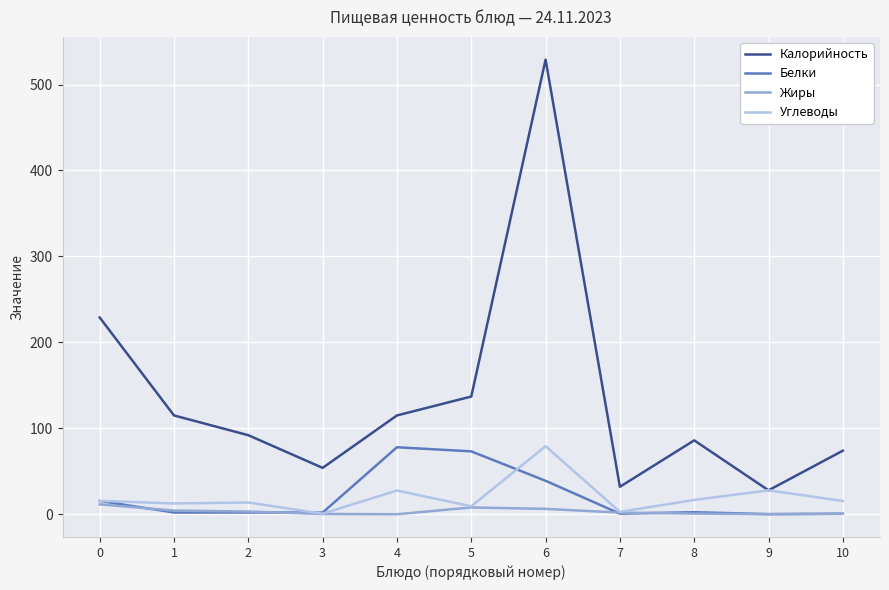

Is the value of Жиры at 10 greater than the value of Углеводы at 4?

No